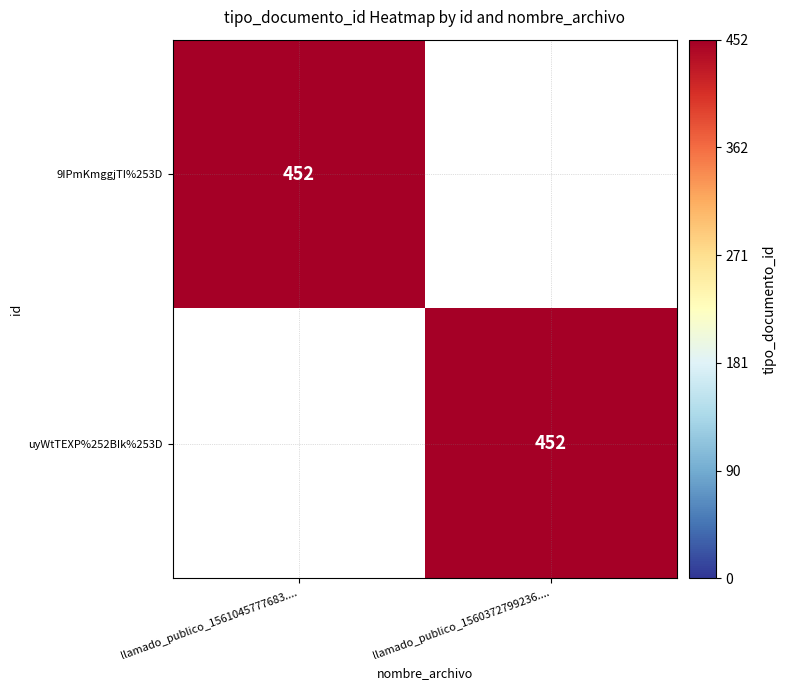

Is it true that uyWtTEXP%252BIk%253D equals 452 at llamado_publico_1560372799236....?

True